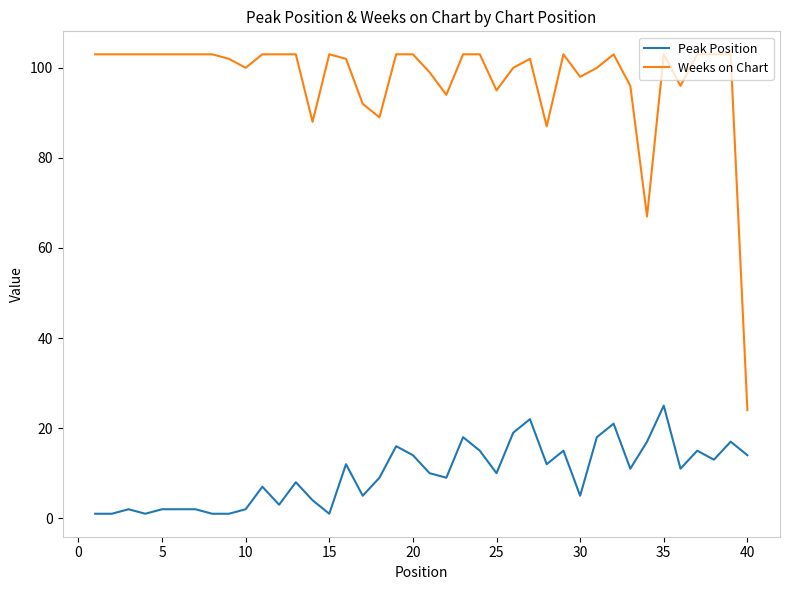

What is the lowest value of the Weeks on Chart series?

24